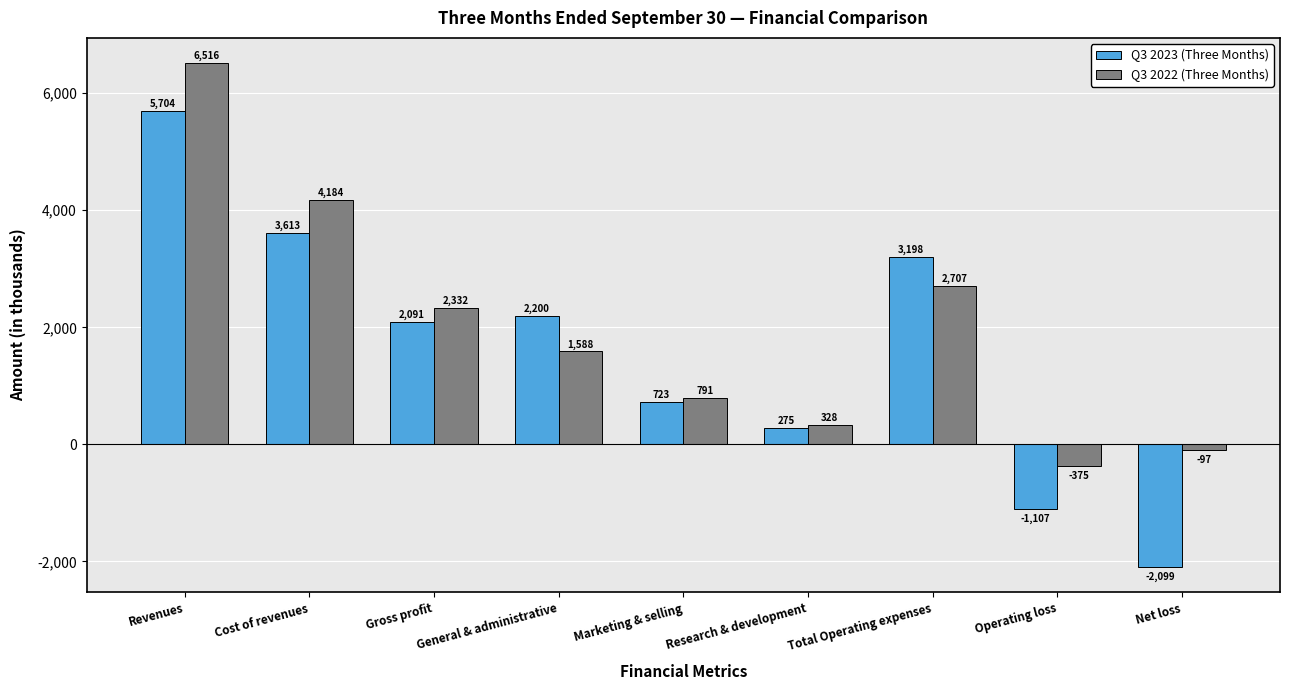

Which series has the largest total across all categories?

Q3 2022 (Three Months)